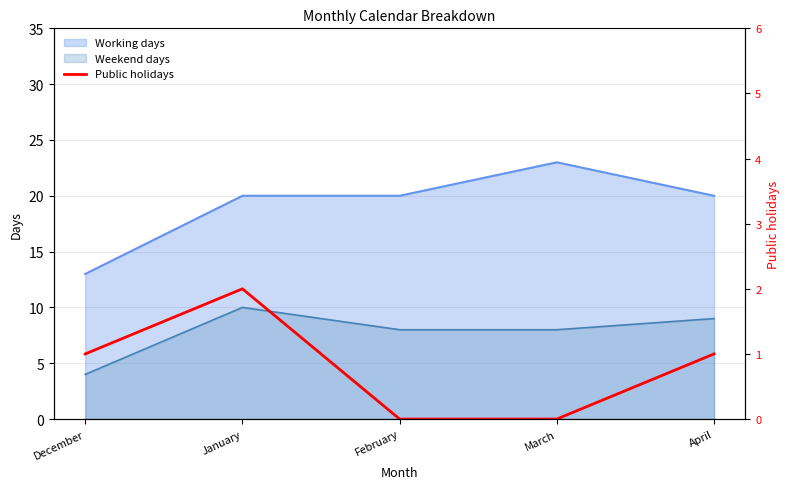

True or false: Working days and Weekend days cross at least once.

False